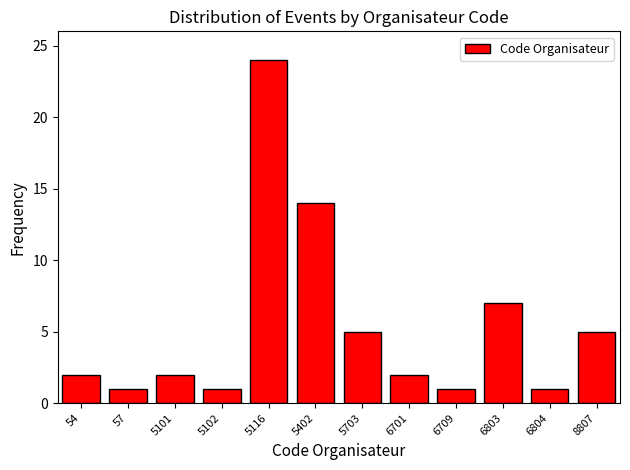

Reading left to right, transcribe all the data shown in this chart.

54=2	57=1	5101=2	5102=1	5116=24	5402=14	5703=5	6701=2	6709=1	6803=7	6804=1	8807=5